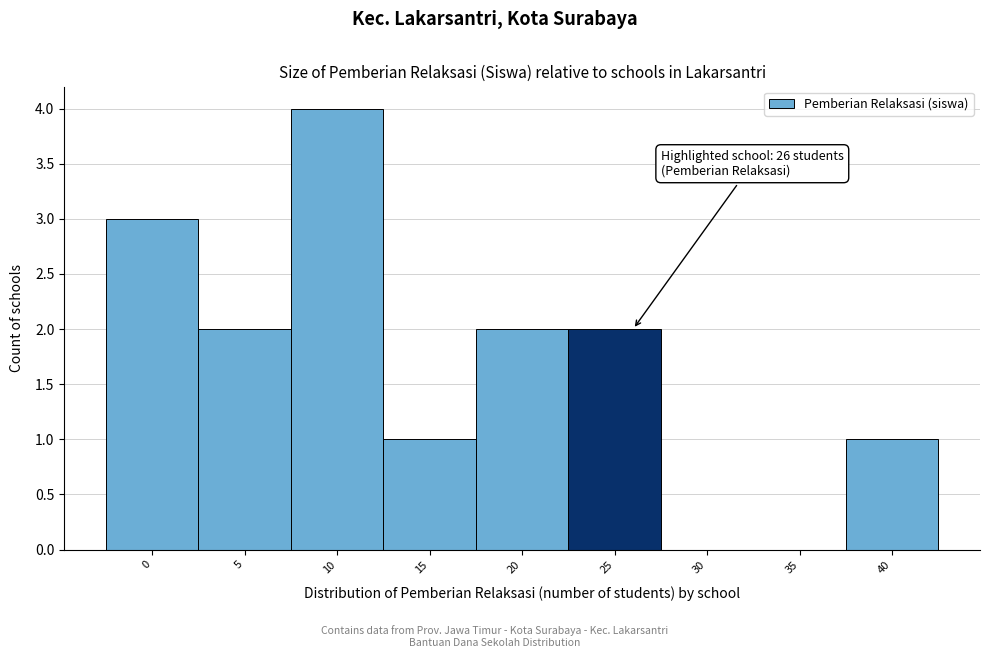

Reading right to left, what are all the values shown in this chart?

40=1	35=0	30=0	25=2	20=2	15=1	10=4	5=2	0=3